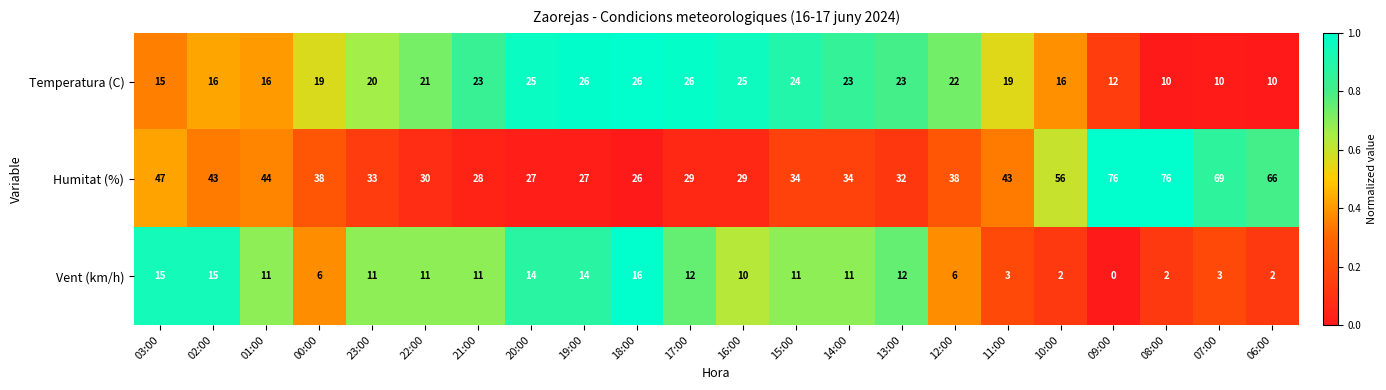

The Temperatura (C) series shows 20 at 23:00. True or false?

True